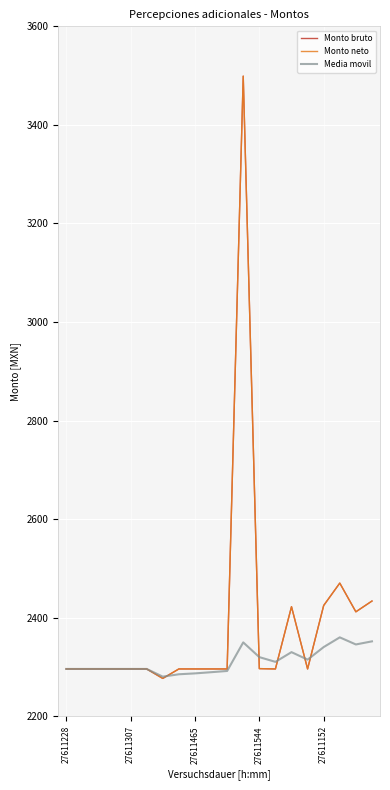

Does the chart have visible grid lines?

Yes